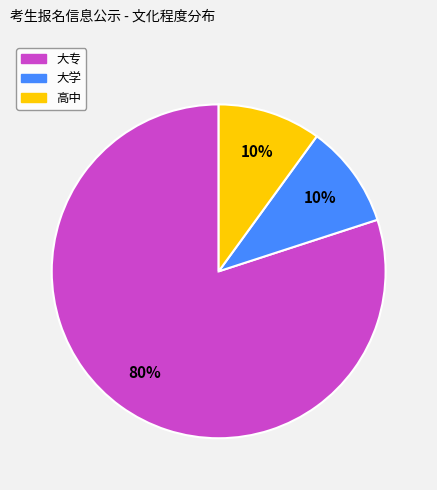

True or false: 大专 accounts for 80% of the total.

True